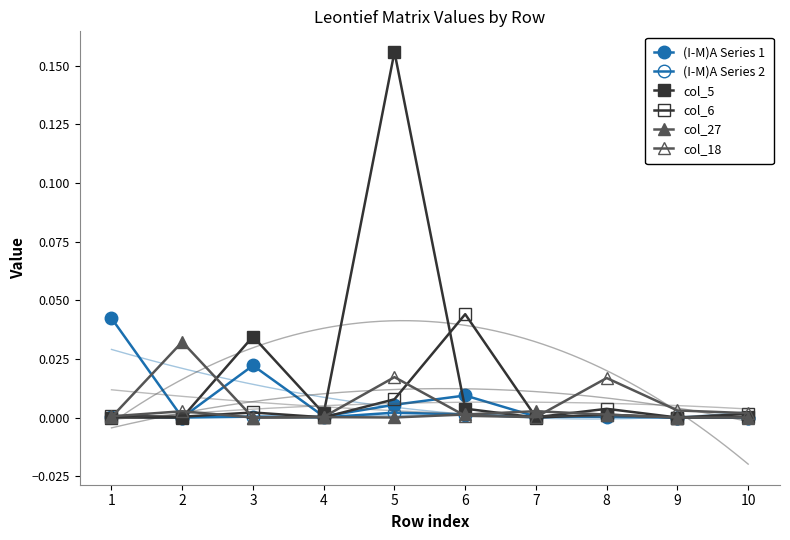

What are all the series names shown in the legend?

(I-M)A Series 1, (I-M)A Series 2, col_5, col_6, col_27, col_18